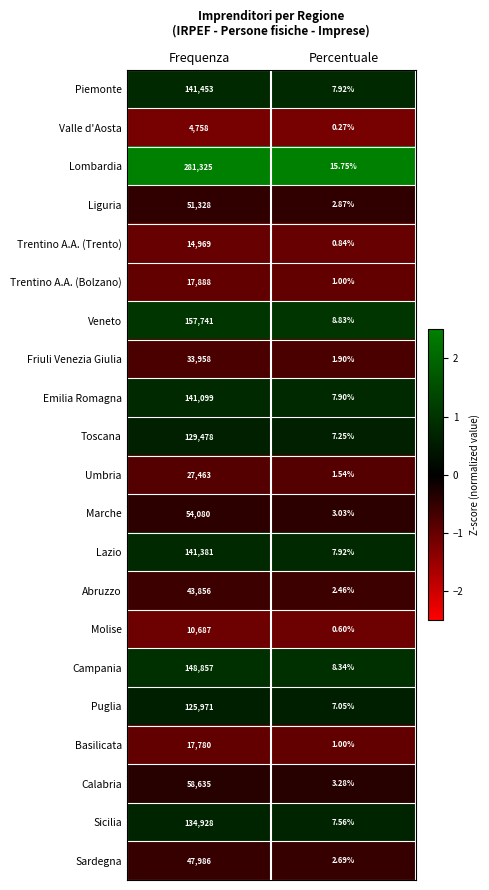

Rank the categories by Sardegna value from lowest to highest.

Percentuale, Frequenza